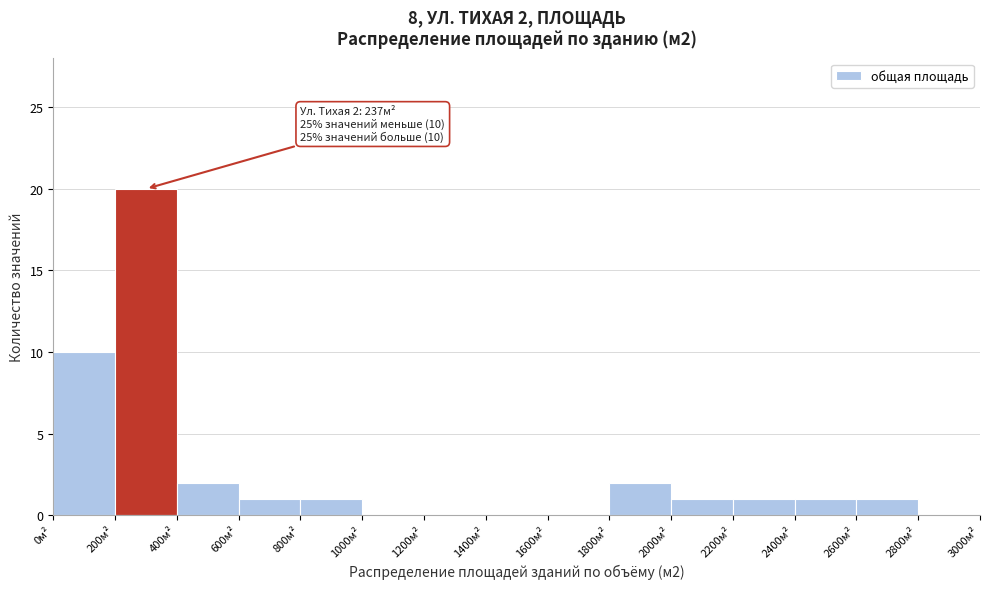

Which range on the x-axis has the tallest bar?

200 to 400